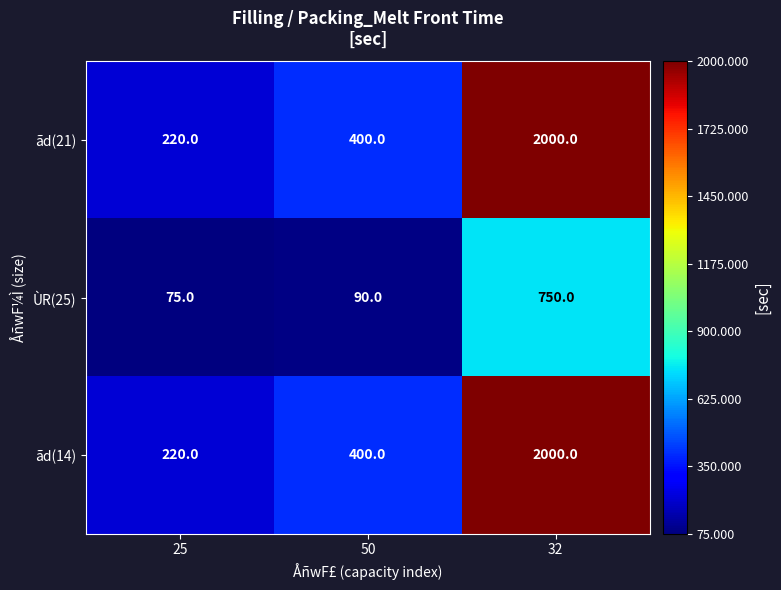

What is the approximate value of ãd(14) at 50, to the nearest 50?

400